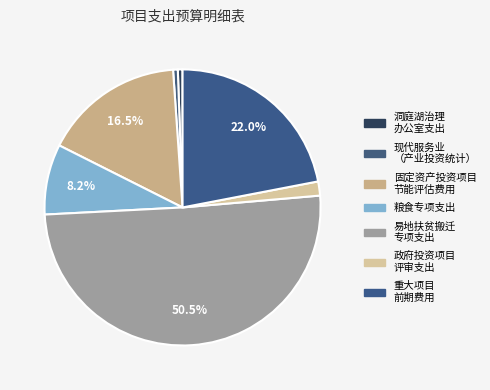

How many segments does this pie chart have?

7